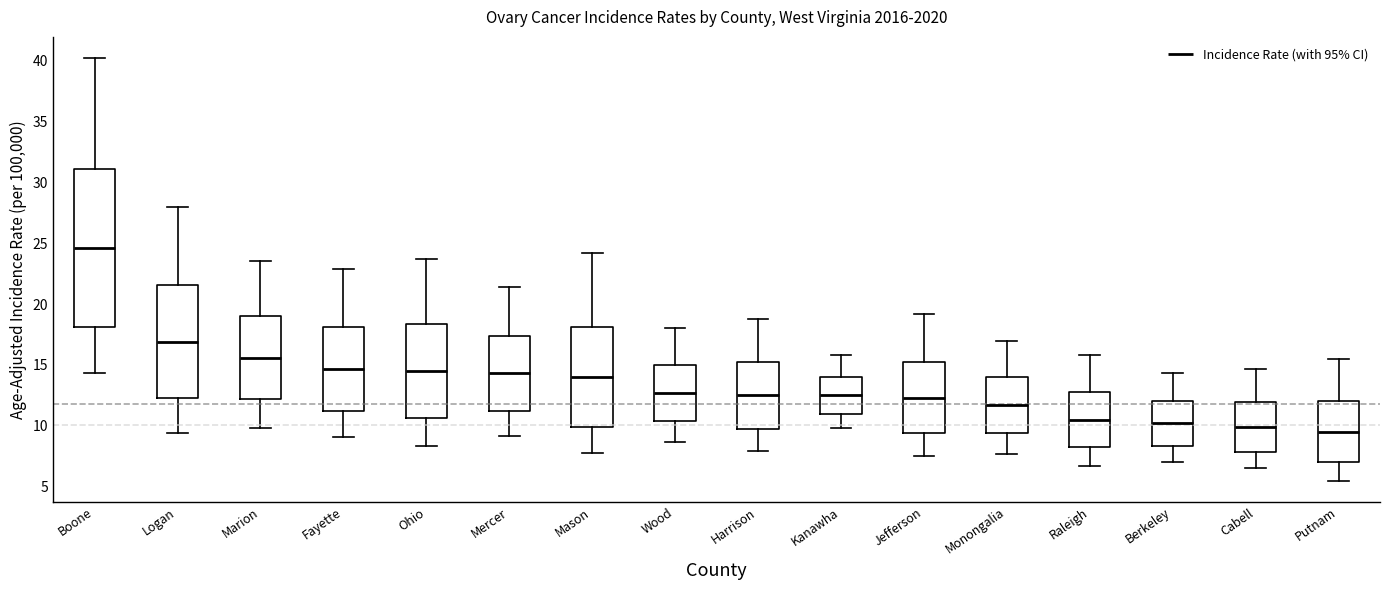

Reading left to right, transcribe this box plot: for each box, give where its median line is, the range the box spans, and where its two whiskers end, as read against the y-axis. The values are not printed on the chart, so give them approximately, as read against the axis.

Boone: median 24.5, box 18.0 to 31.0, whiskers 14.5 to 40.0
Logan: median 17.0, box 12.5 to 21.5, whiskers 9.5 to 28.0
Marion: median 15.5, box 12.0 to 19.0, whiskers 10.0 to 23.5
Fayette: median 14.5, box 11.5 to 18.0, whiskers 9.0 to 23.0
Ohio: median 14.5, box 10.5 to 18.5, whiskers 8.5 to 23.5
Mercer: median 14.5, box 11.5 to 17.5, whiskers 9.0 to 21.5
Mason: median 14.0, box 10.0 to 18.0, whiskers 8.0 to 24.0
Wood: median 12.5, box 10.5 to 15.0, whiskers 8.5 to 18.0
Harrison: median 12.5, box 10.0 to 15.0, whiskers 8.0 to 19.0
Kanawha: median 12.5, box 11.0 to 14.0, whiskers 10.0 to 16.0
Jefferson: median 12.5, box 9.5 to 15.0, whiskers 7.5 to 19.0
Monongalia: median 11.5, box 9.5 to 14.0, whiskers 7.5 to 17.0
Raleigh: median 10.5, box 8.0 to 13.0, whiskers 6.5 to 16.0
Berkeley: median 10.0, box 8.5 to 12.0, whiskers 7.0 to 14.5
Cabell: median 10.0, box 8.0 to 12.0, whiskers 6.5 to 14.5
Putnam: median 9.5, box 7.0 to 12.0, whiskers 5.5 to 15.5